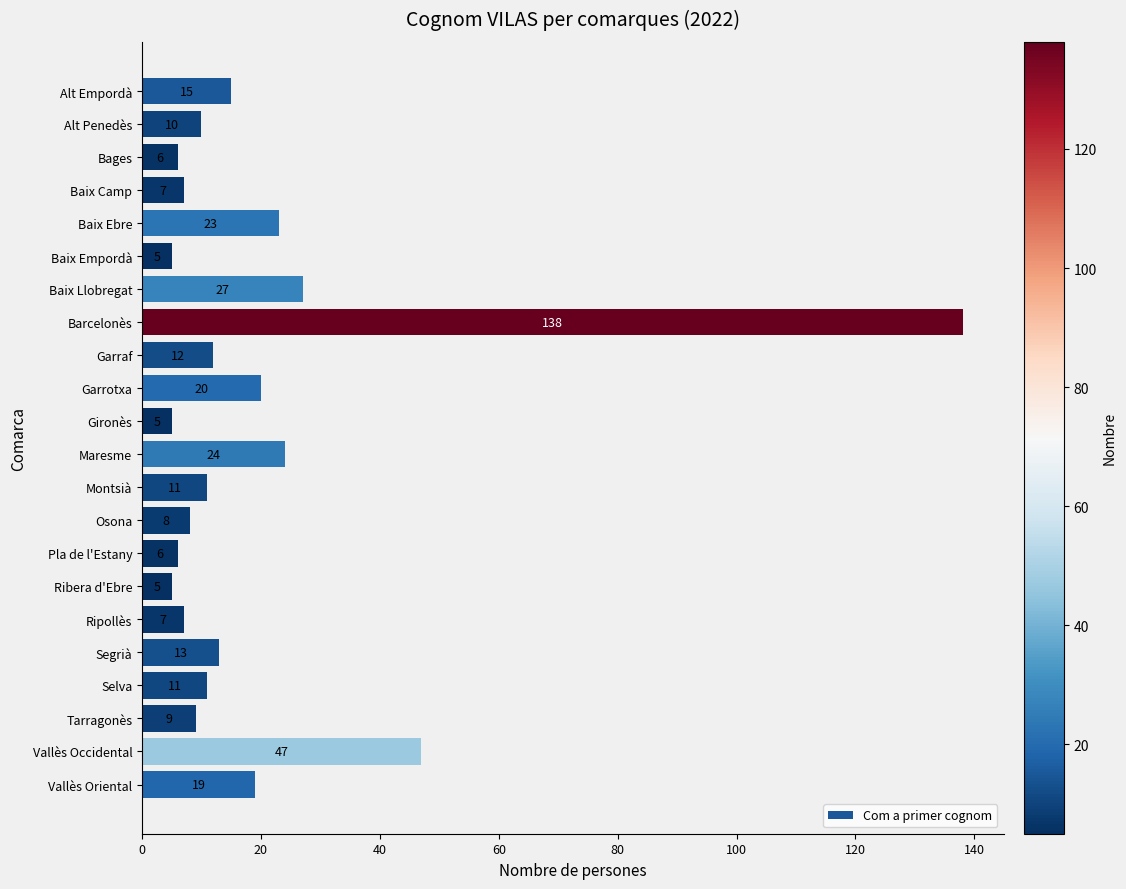

What is the maximum value shown in the chart?

138